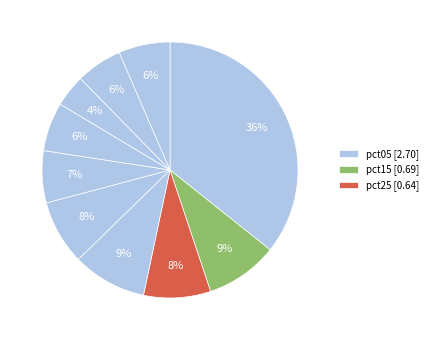

Count the number of slices in the pie.

10